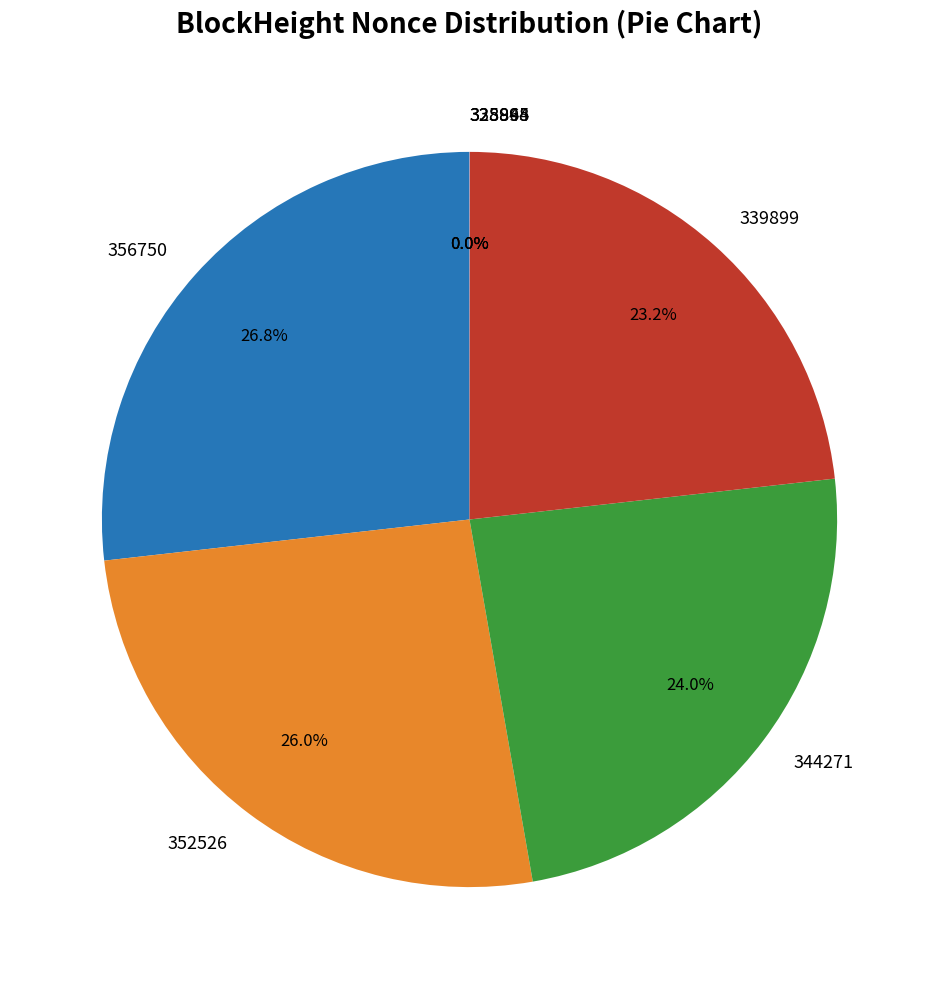

What portion of the pie excludes 356750?

73.2%